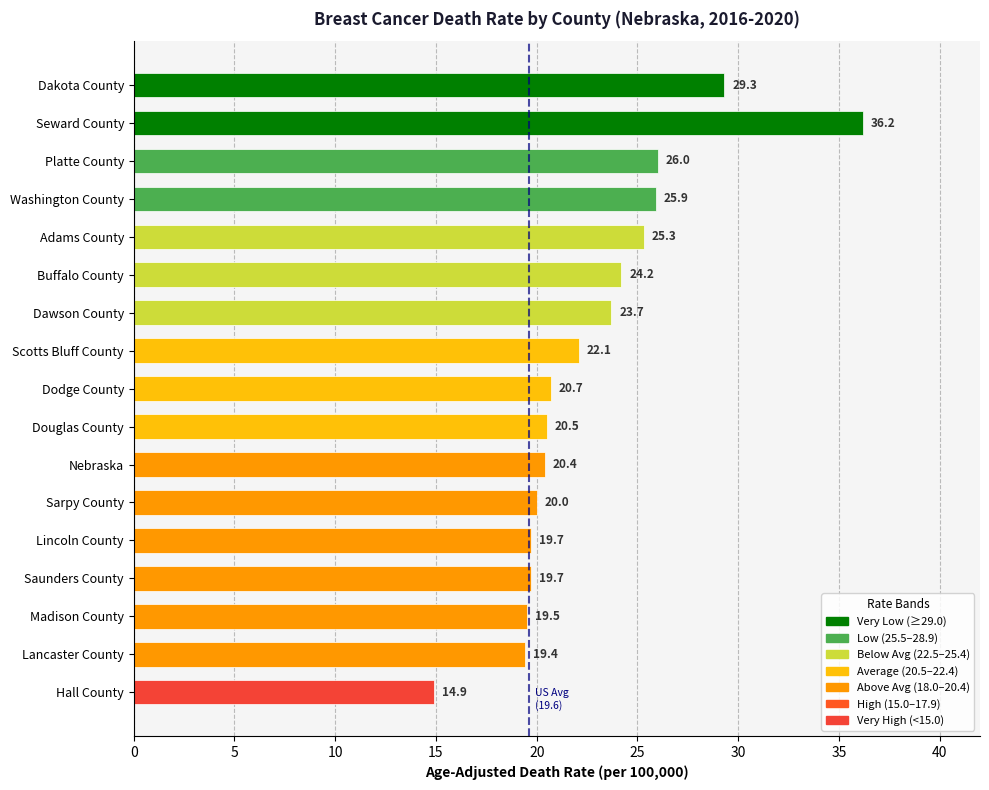

True or false: the data shows 20.0 at Sarpy County.

True